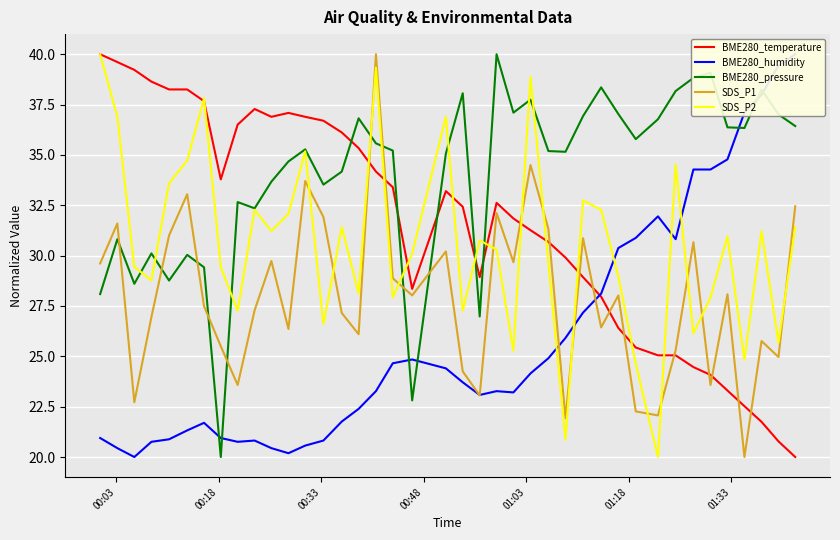

What is the minimum value for BME280_pressure?

20.0